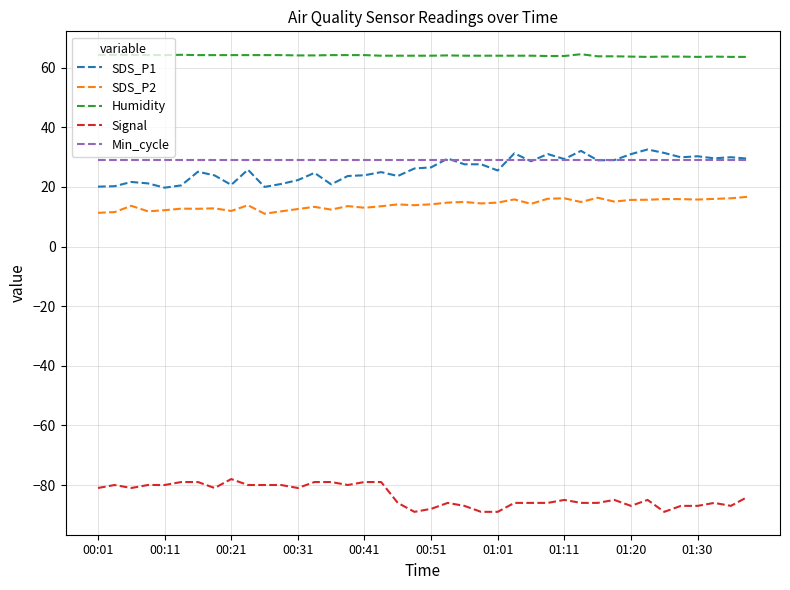

What is the minimum value for Signal?

-89.0